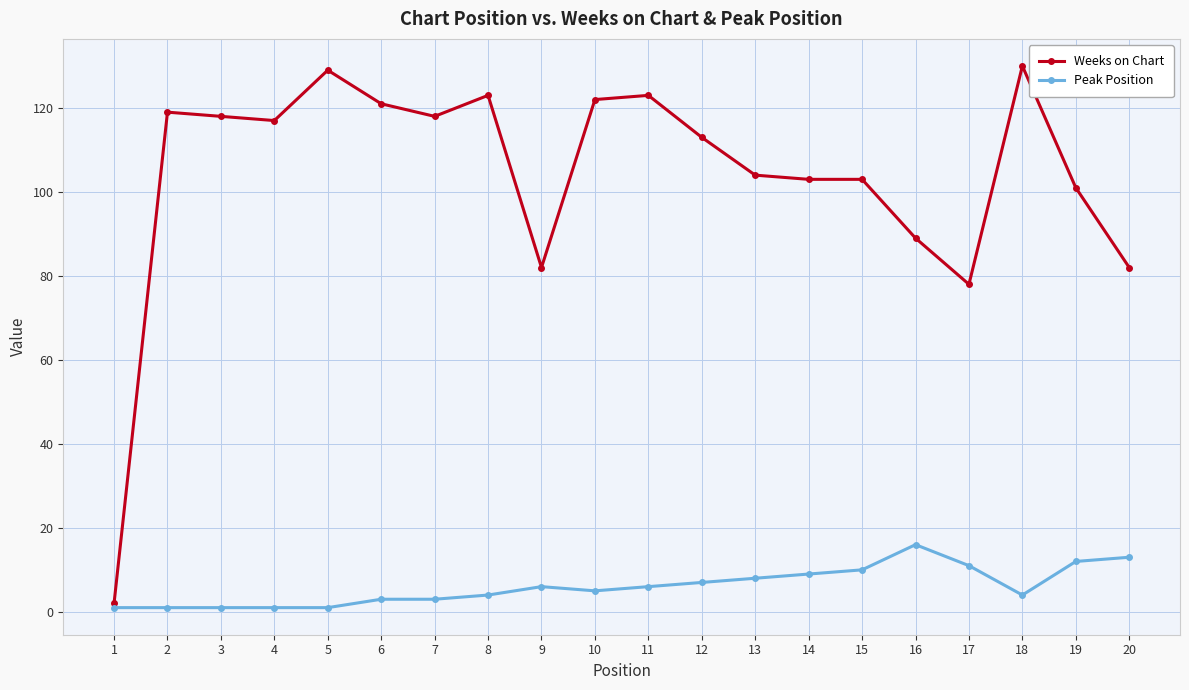

Which series has the largest total across all categories?

Weeks on Chart